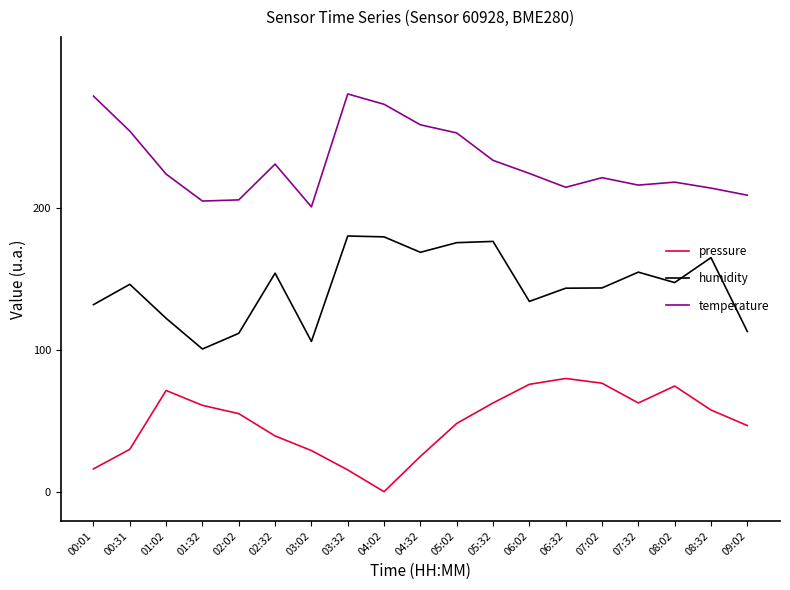

Rank the series by their maximum value, from lowest to highest.

pressure, humidity, temperature